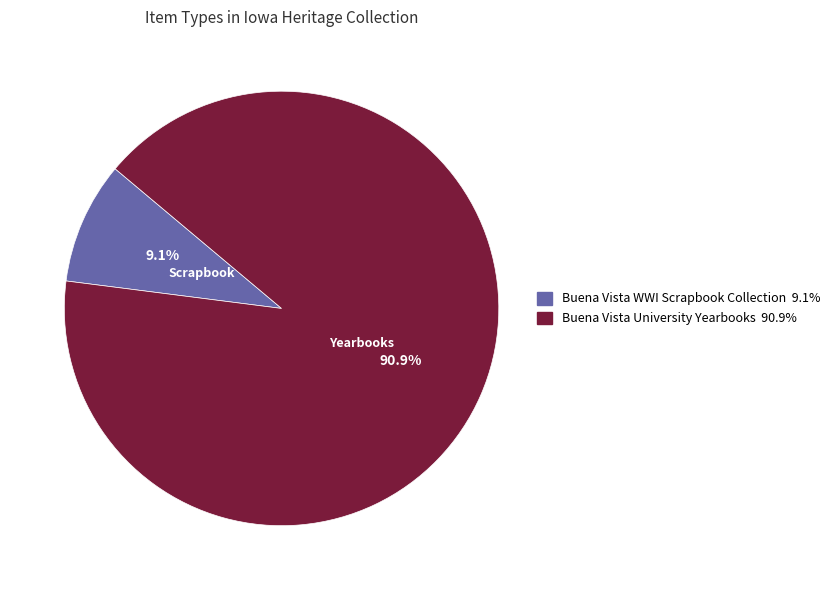

Does any single category account for the majority?

Yes